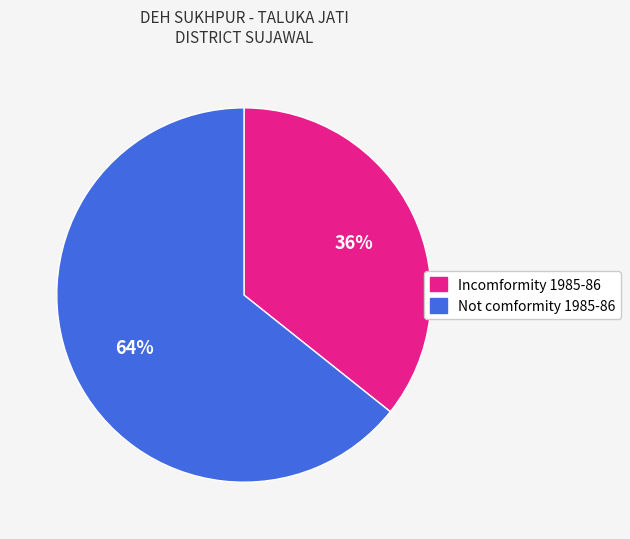

What is the largest slice in the pie chart?

Not comformity 1985-86